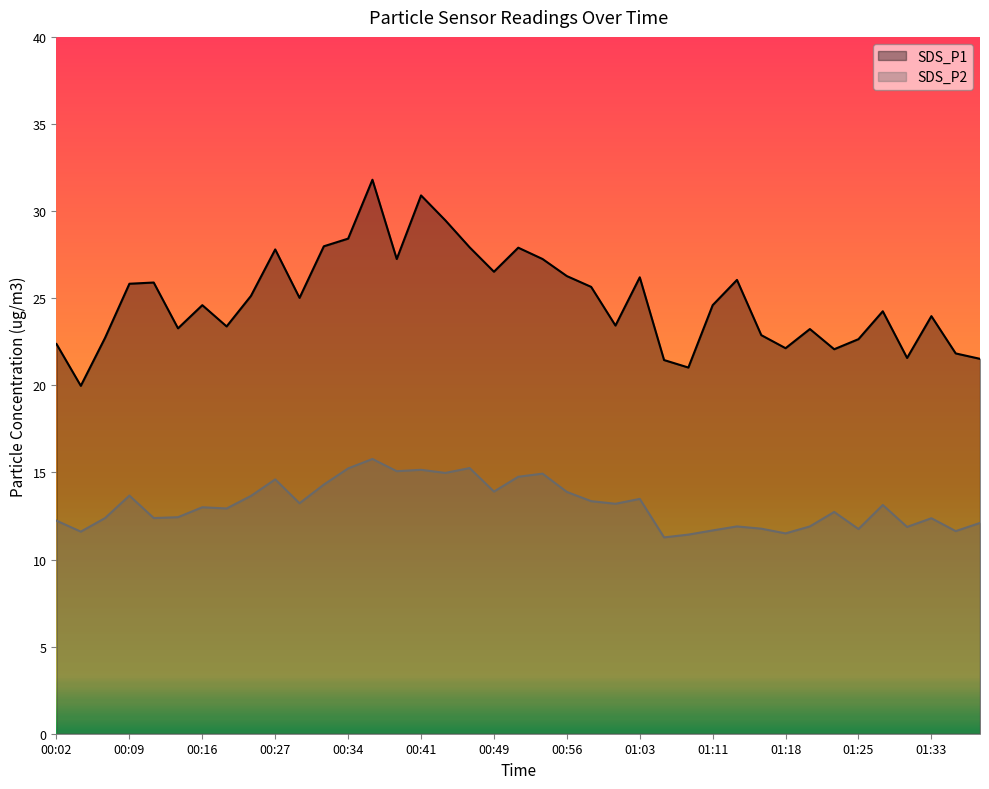

In SDS_P1, how many points are higher than both neighbors (excluding endpoints)?

11